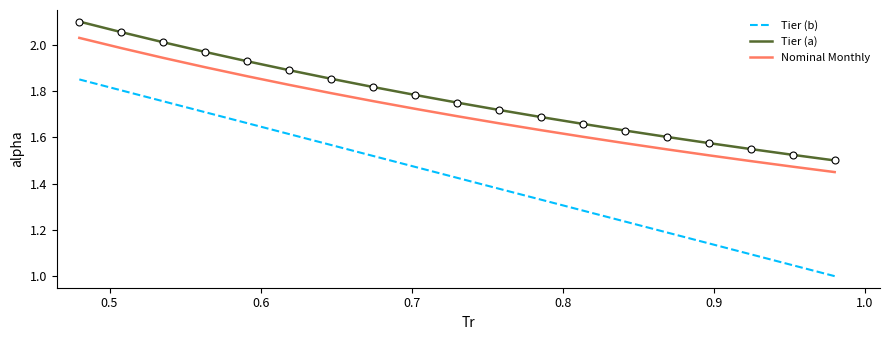

True or false: Nominal Monthly and Tier (a) intersect in this chart.

False